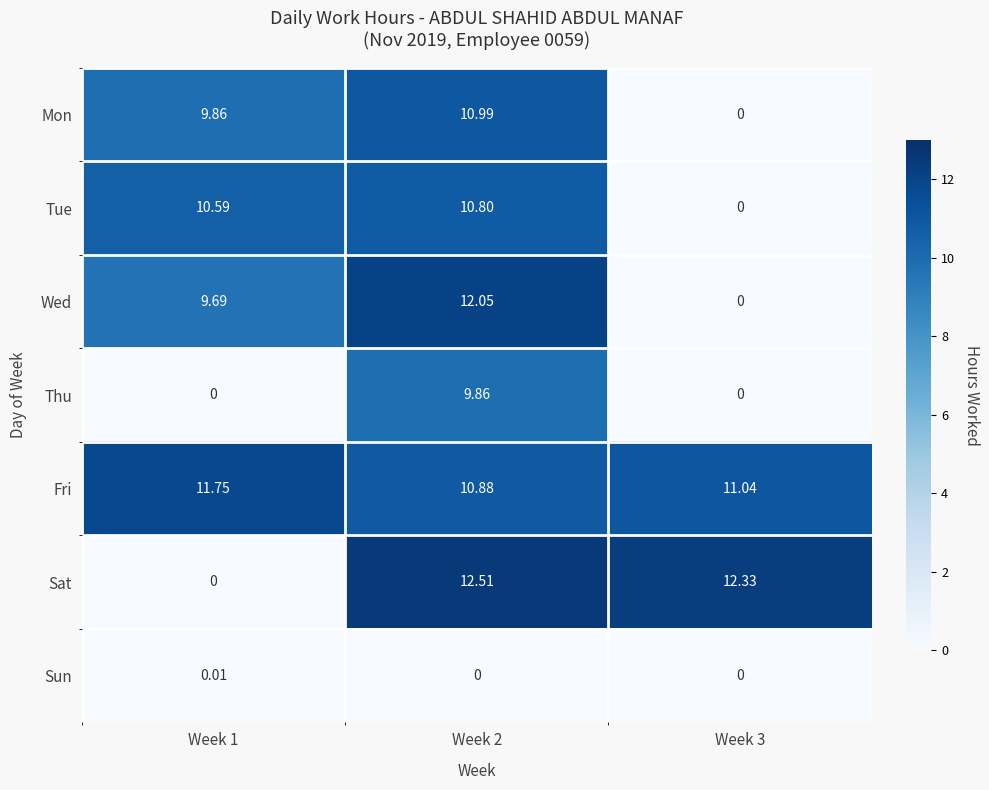

Is the value of Fri at Week 2 greater than the value of Mon at Week 1?

Yes